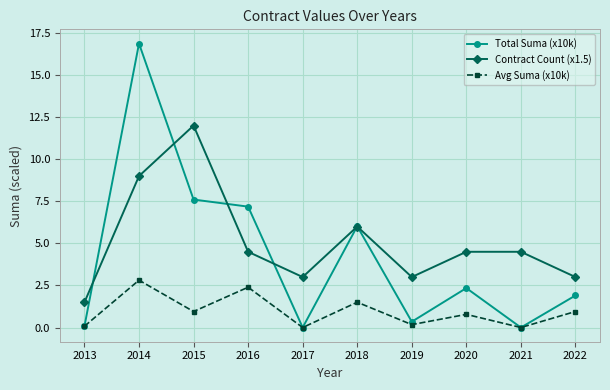

At how many categories does at least one series exceed 15?

1